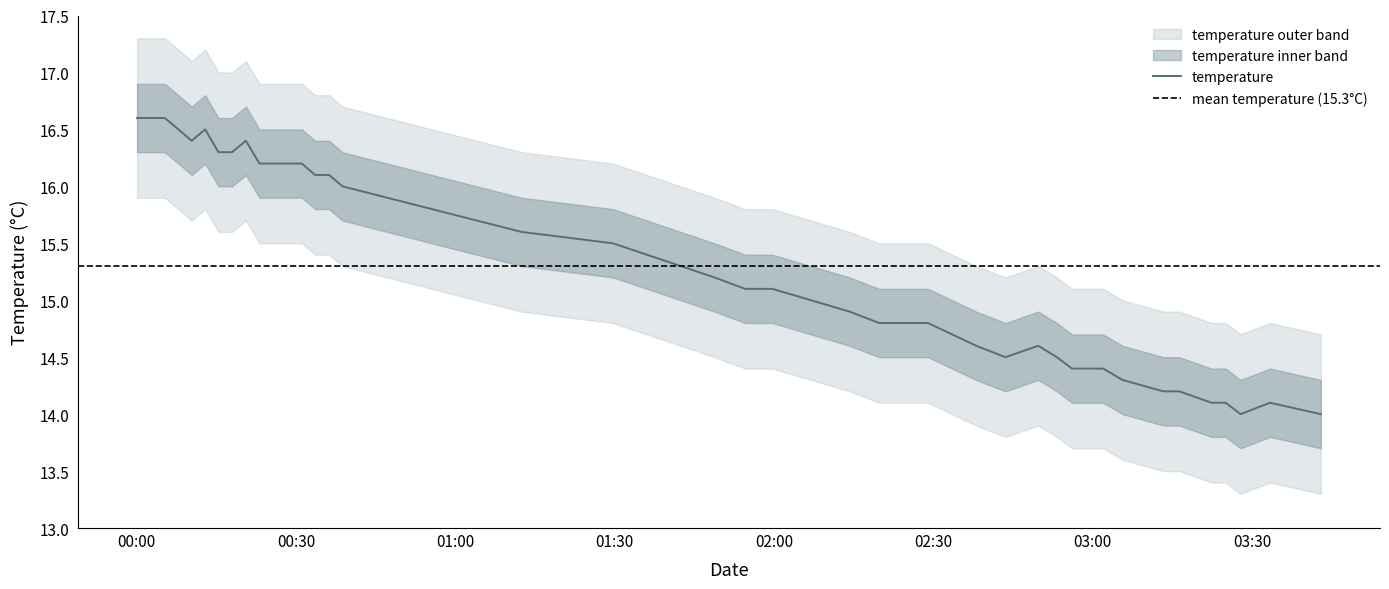

True or false: the data shows 19.2 at 2022-08-11T02:49:44.

False